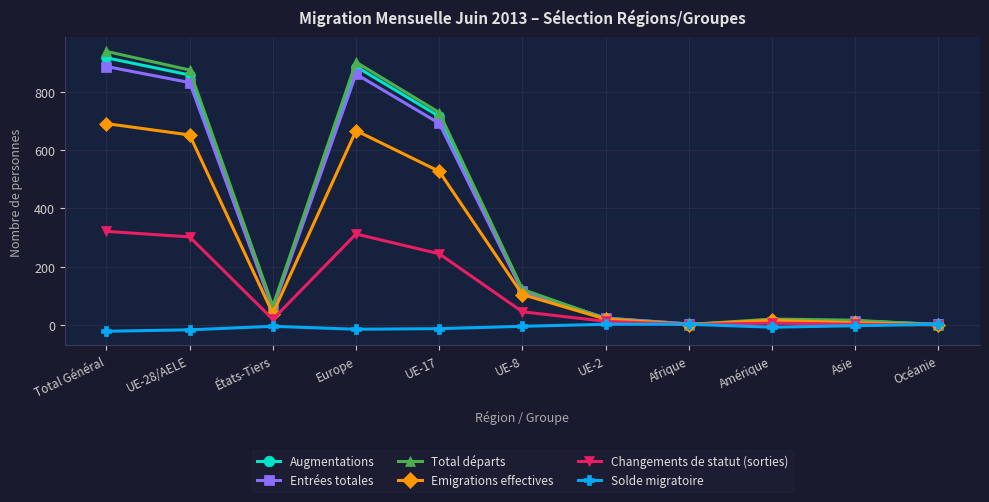

At which label does Augmentations reach its peak?

Total Général